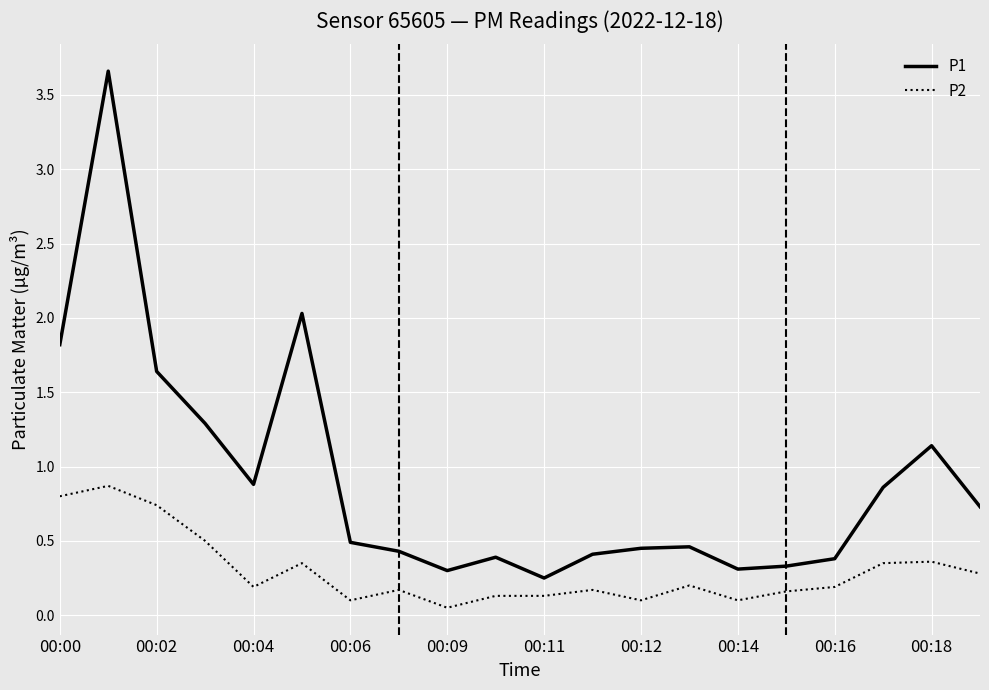

Does the chart have visible grid lines?

Yes